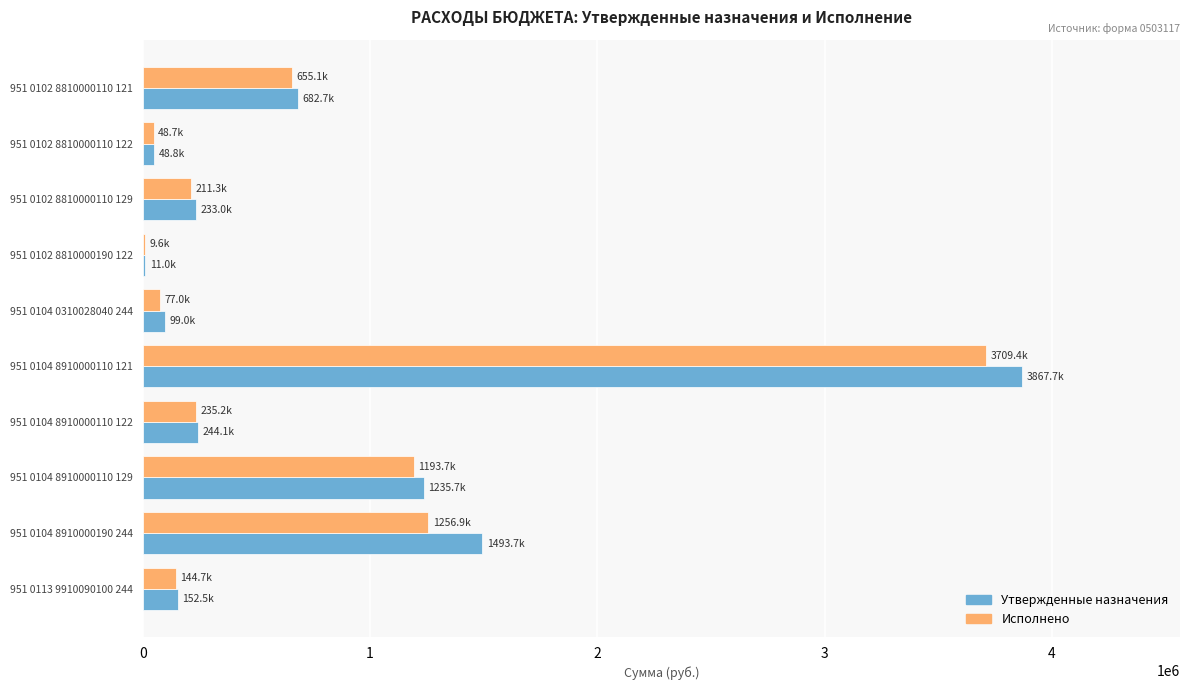

At which category is the sum across all series the highest?

951 0104 8910000110 121